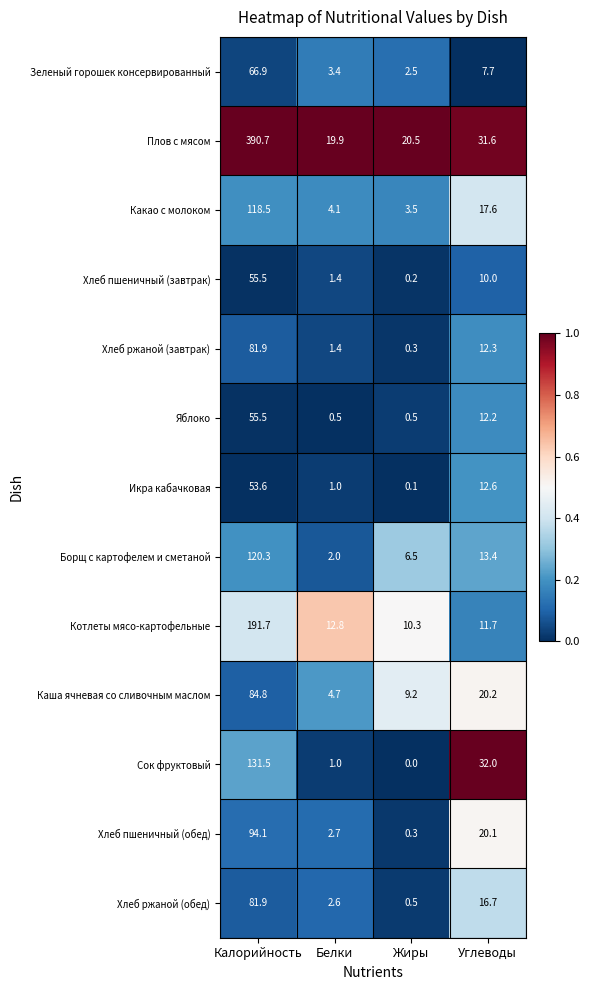

What is the spread (max minus min) of values at Углеводы?

24.3